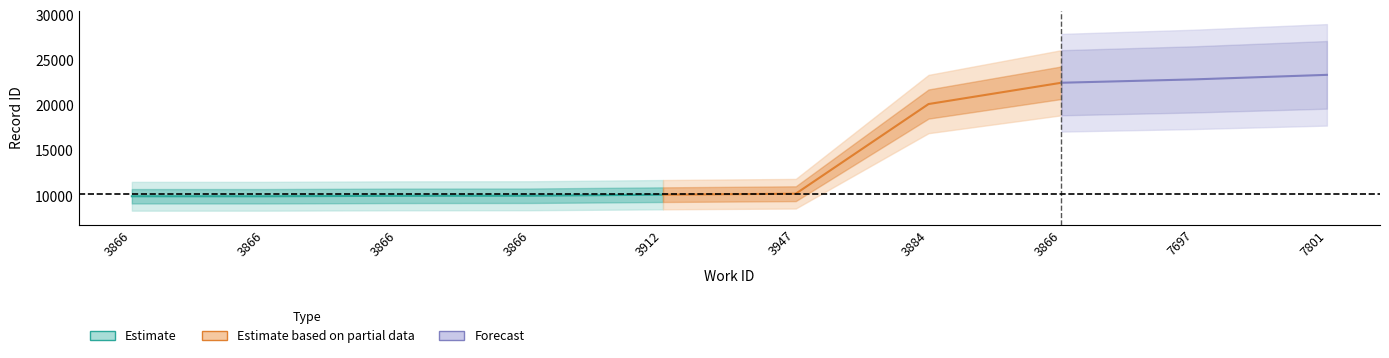

How many series are shown in this chart?

3